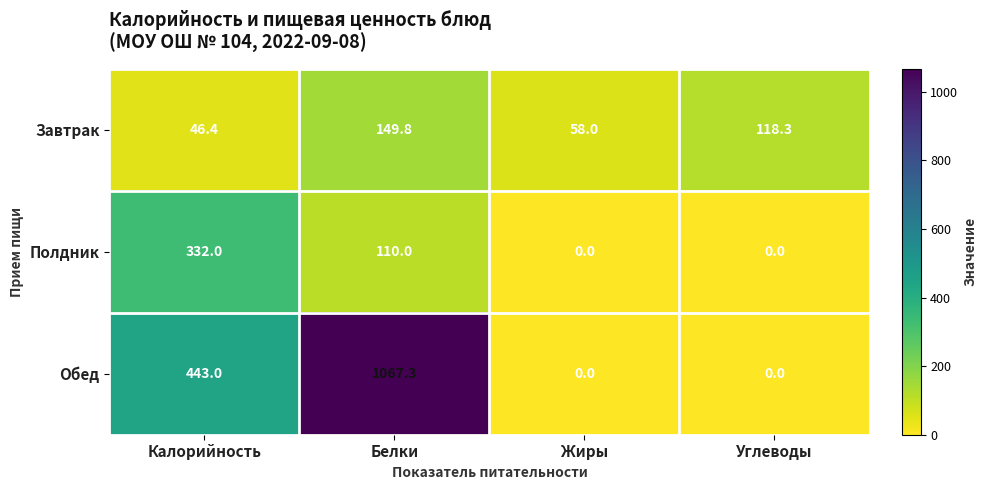

Count the number of data series in this chart.

3